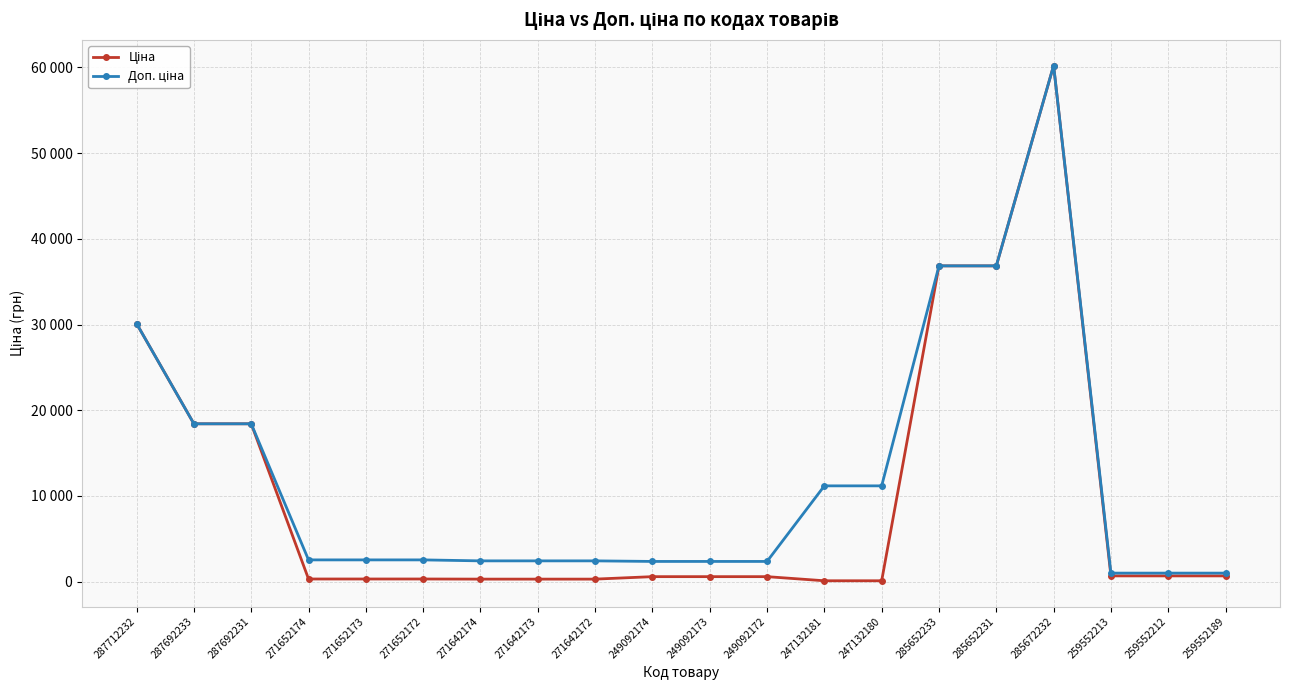

True or false: Ціна has more than 1 points higher than both neighbors.

False